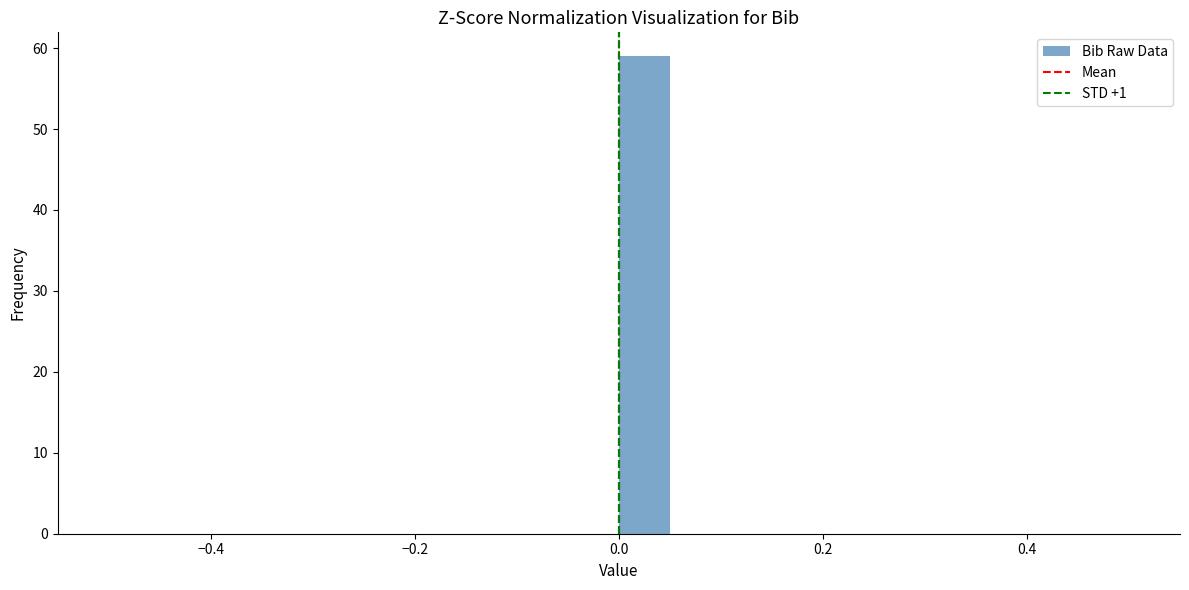

Read against the x-axis, roughly where is the centre of the tallest bar?

0.02